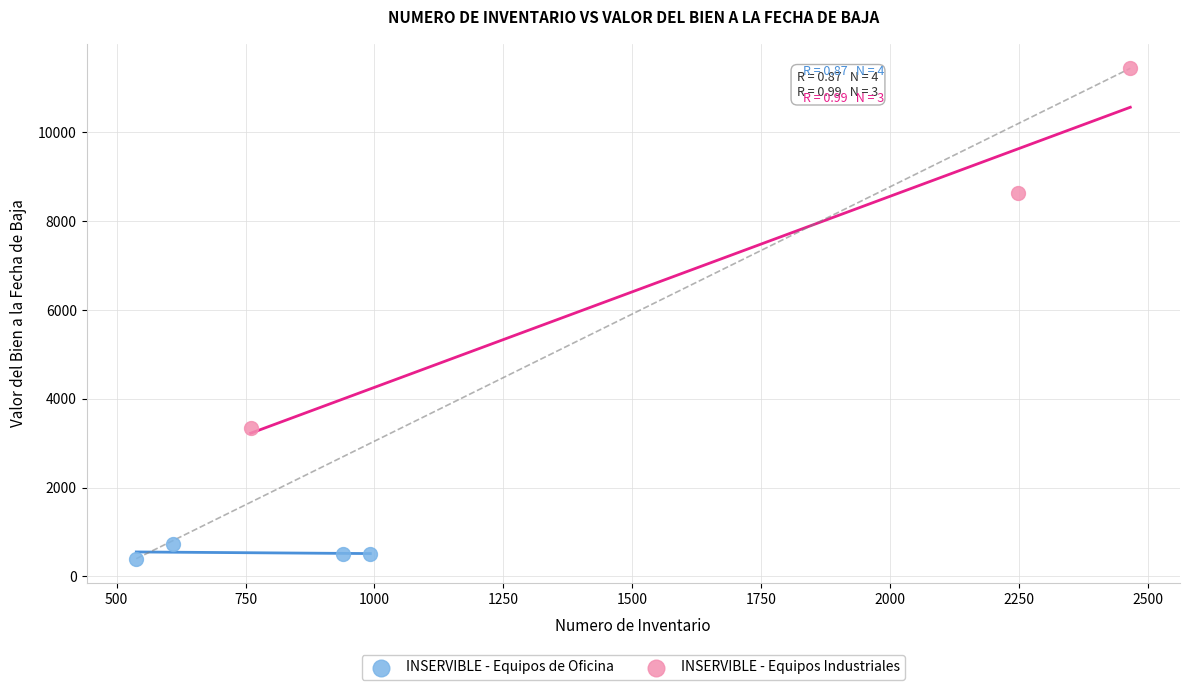

What are all the series names shown in the legend?

INSERVIBLE - Equipos de Oficina, INSERVIBLE - Equipos Industriales